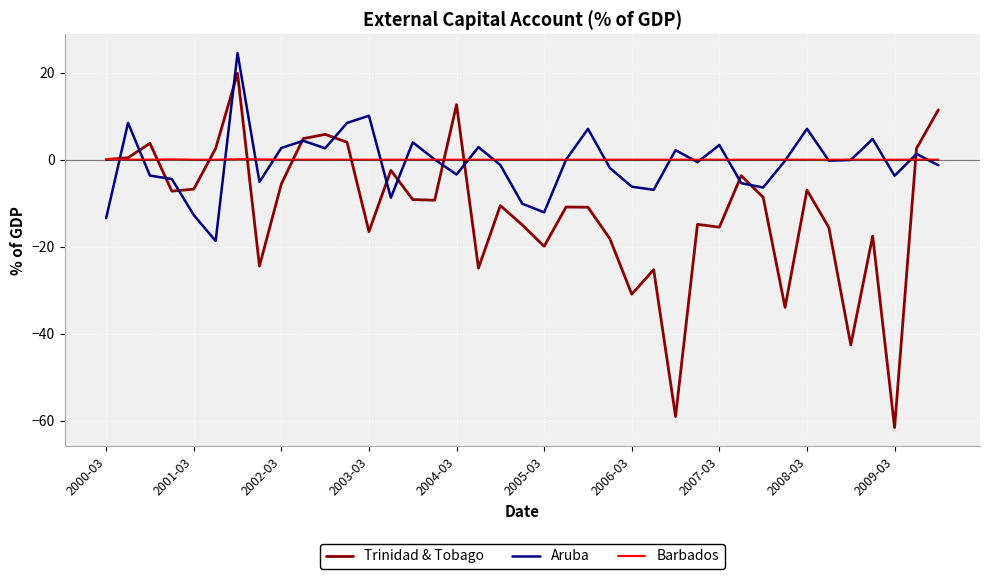

List the series in order of their peak value, highest first.

Aruba, Trinidad & Tobago, Barbados